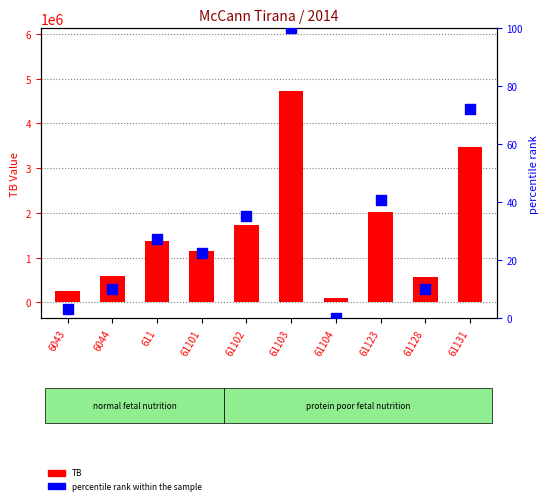

Which series reaches the minimum Y coordinate?

percentile rank within the sample